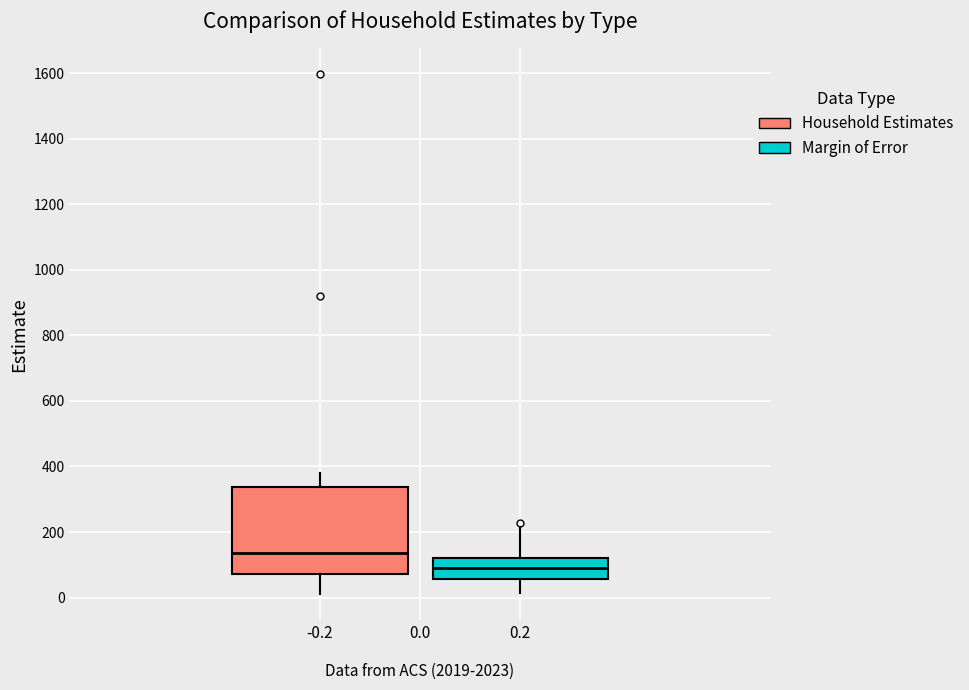

Where does the lower whisker of the box at x = -0.2 end on the y-axis? The values are not printed on the chart, so give them approximately, as read against the axis.

20